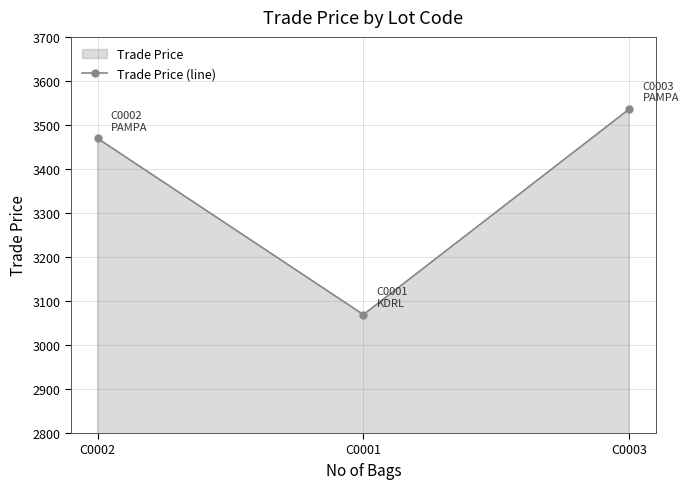

Is it true that the value at C0002 is 775.7?

False